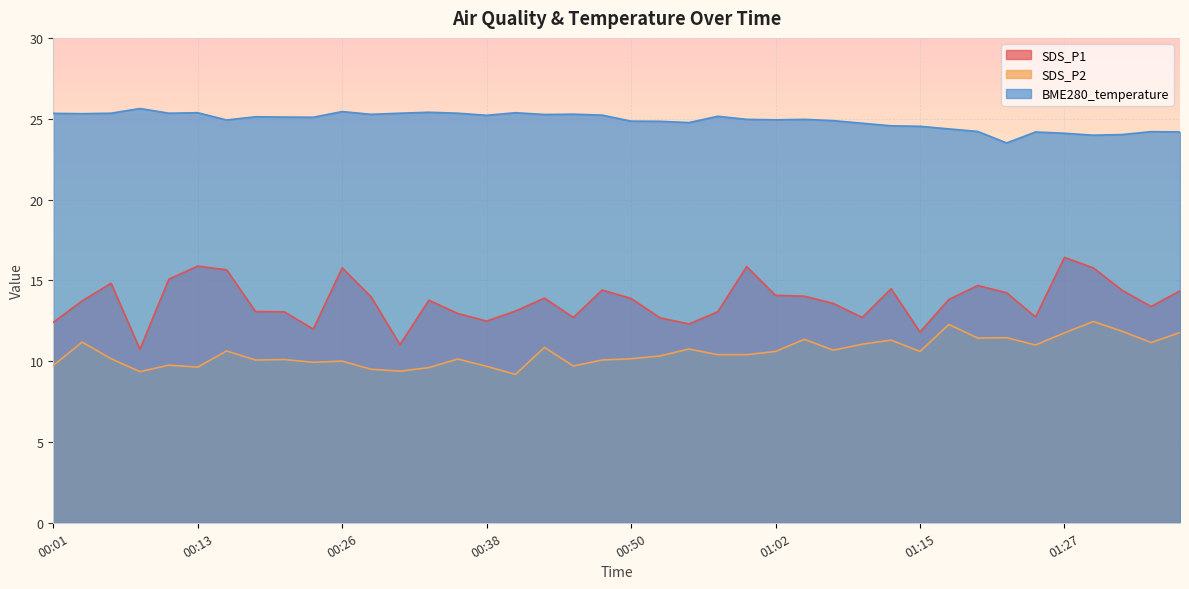

True or false: SDS_P1 and BME280_temperature cross at least once.

False